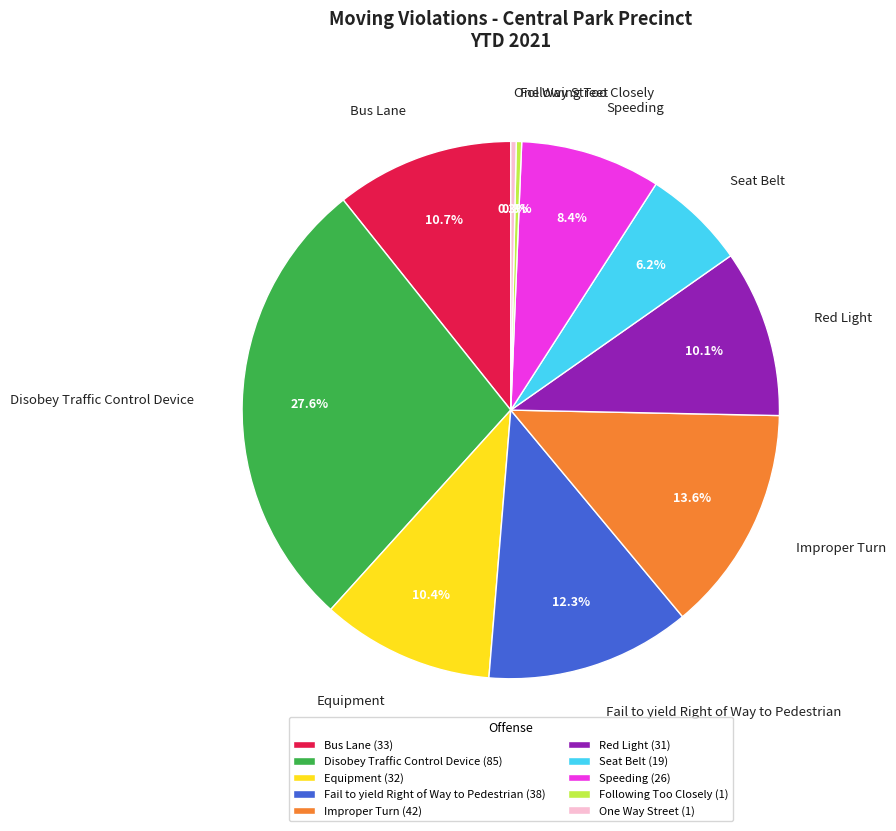

Which slice is the largest?

Disobey Traffic Control Device